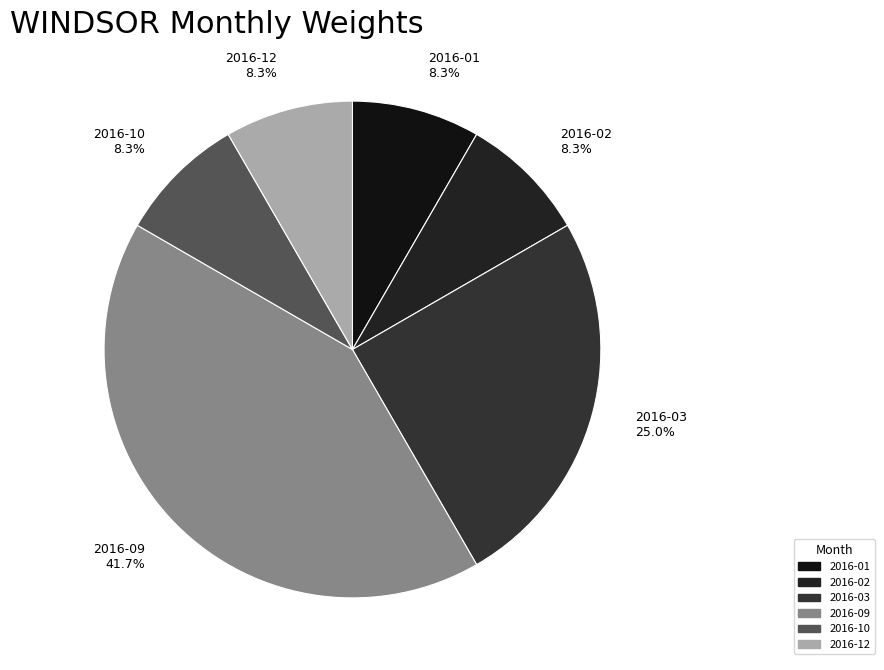

How many segments does this pie chart have?

6